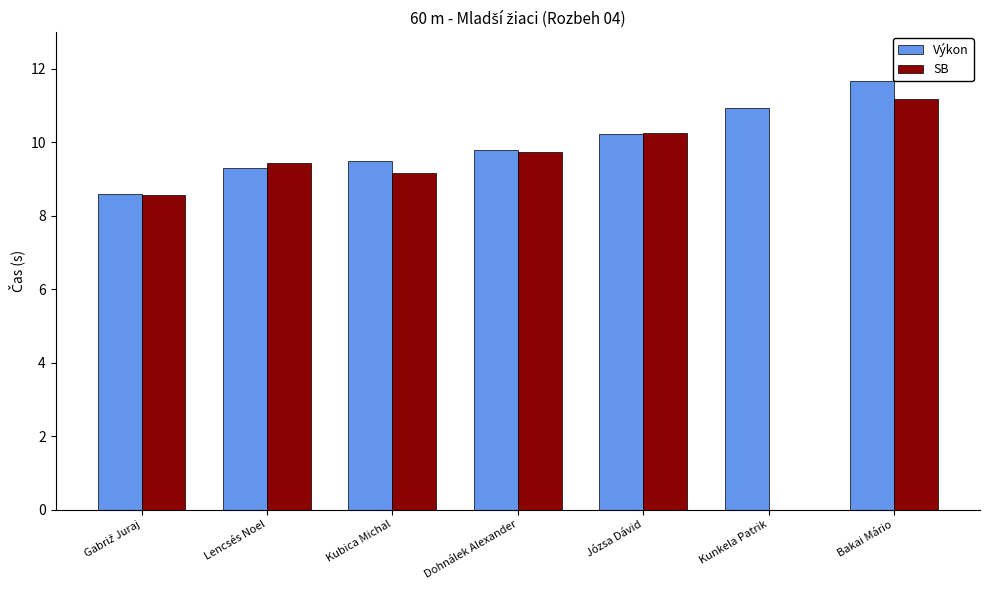

Which category has the highest value across all series?

Bakai Mário